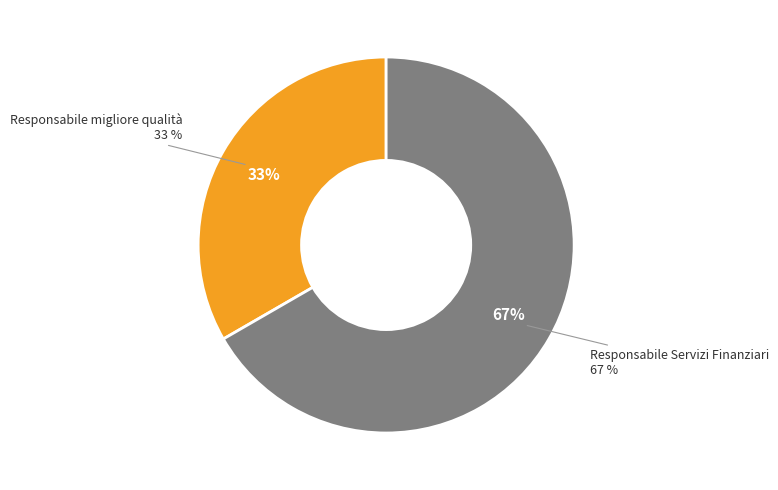

Rank the categories by value from highest to lowest.

Responsabile Servizi Finanziari, Responsabile migliore qualità